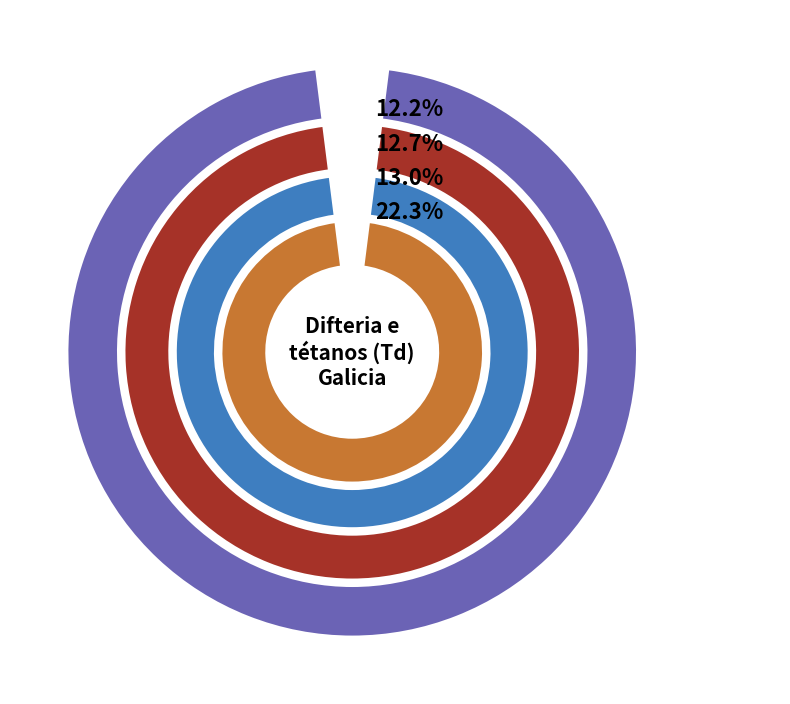

What is the change in value from 2022 to 2019?

+1.6